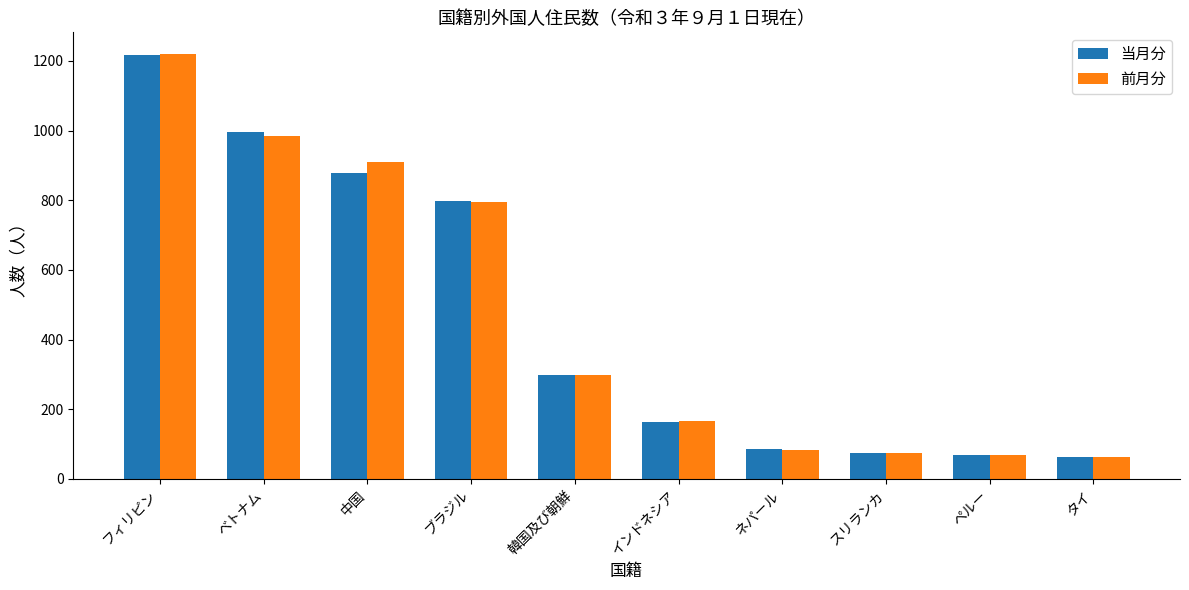

The 前月分 series shows 984 at ベトナム. True or false?

True